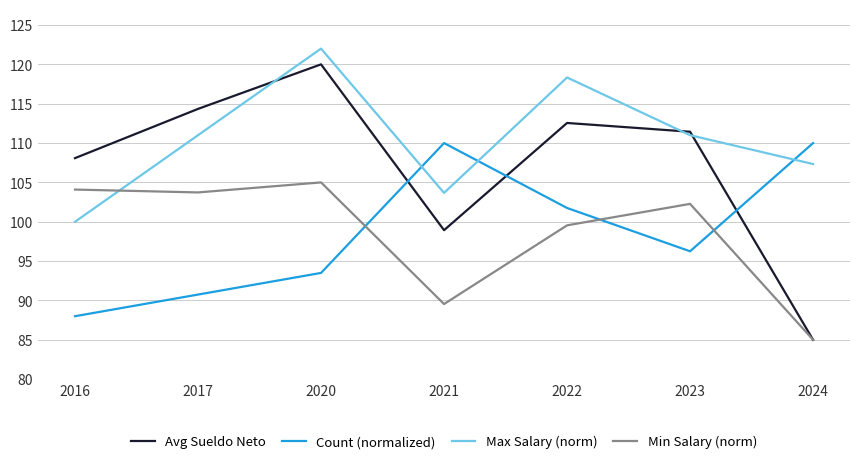

Is it true that Avg Sueldo Neto equals 112.6 at 2022?

True